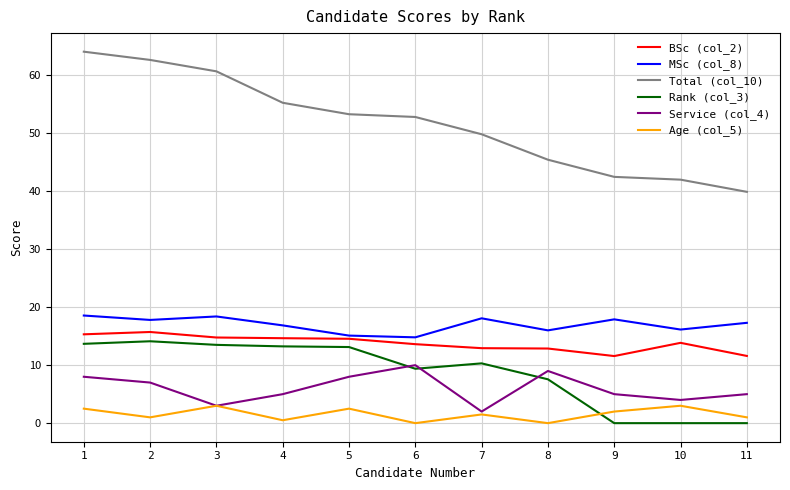

Rank the series at 11 from lowest to highest value.

Rank (col_3), Age (col_5), Service (col_4), BSc (col_2), MSc (col_8), Total (col_10)